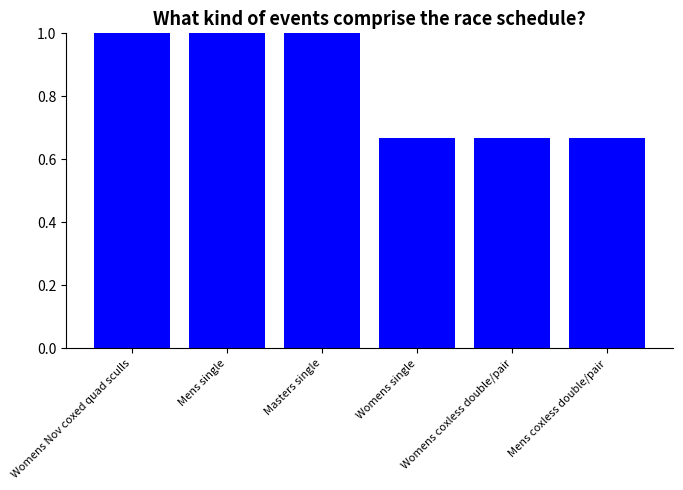

What is the approximate value at Masters single?

1.0